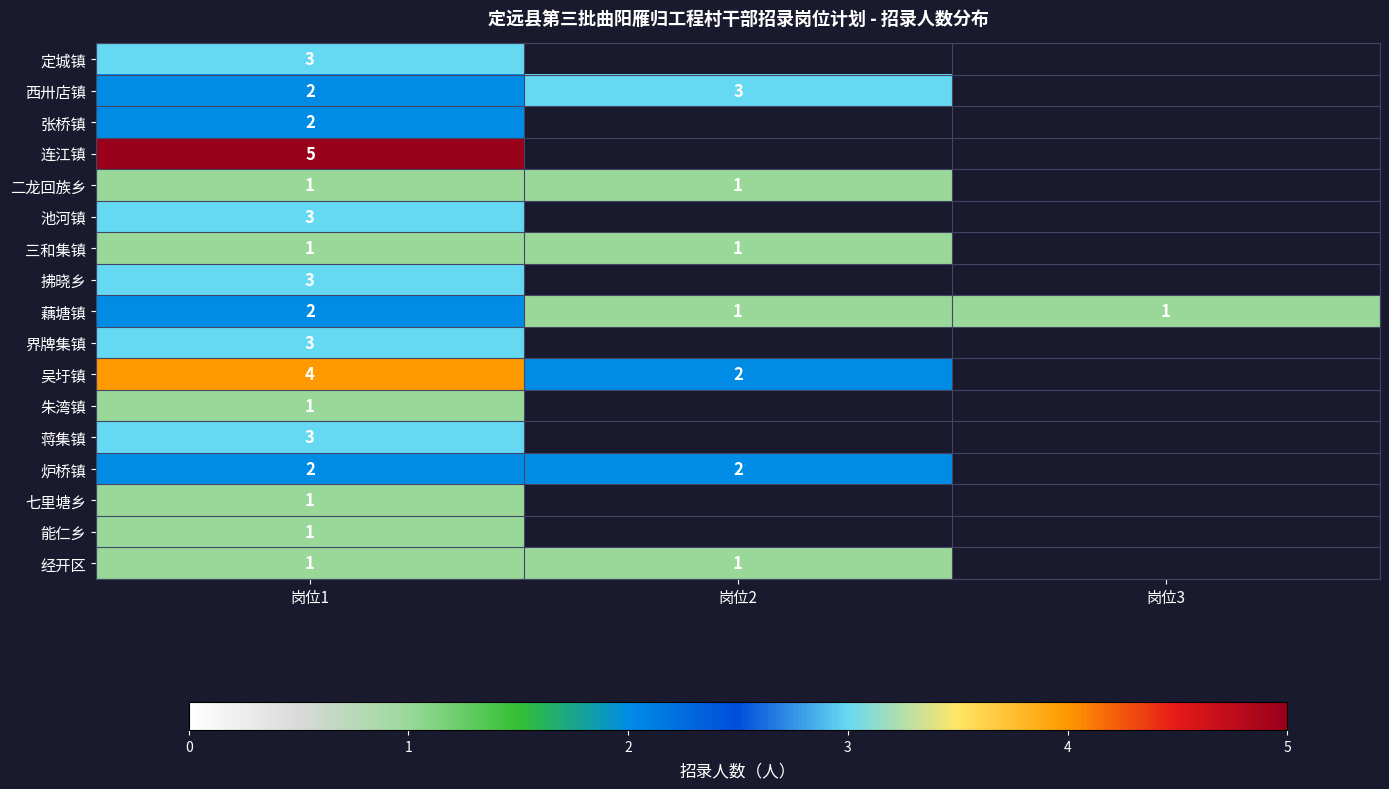

The 二龙回族乡 series shows 2 at 岗位1. True or false?

False